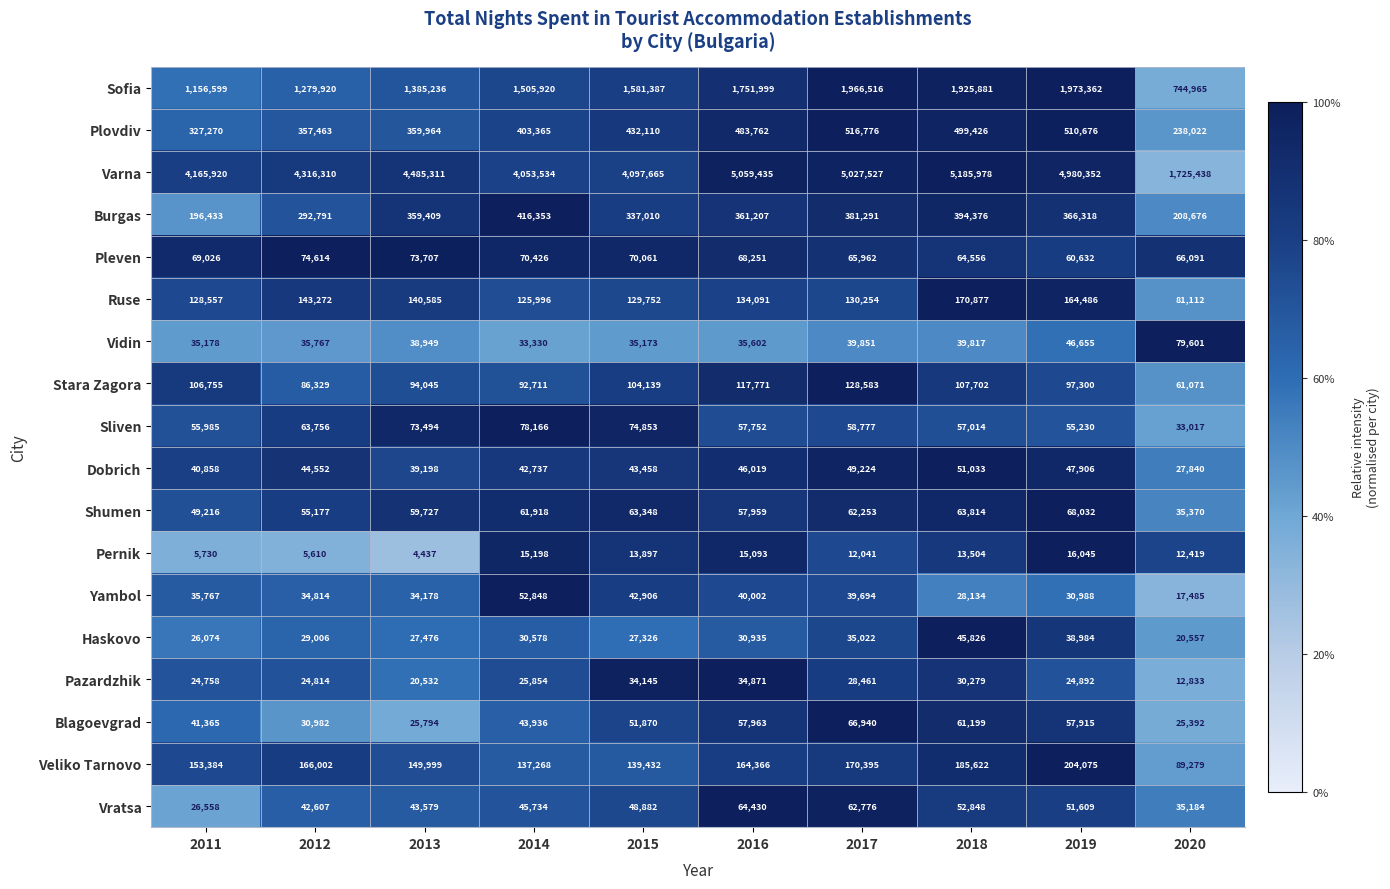

Rank the series by their maximum value, from lowest to highest.

Pernik, Pazardzhik, Haskovo, Dobrich, Yambol, Vratsa, Blagoevgrad, Shumen, Pleven, Sliven, Vidin, Stara Zagora, Ruse, Veliko Tarnovo, Burgas, Plovdiv, Sofia, Varna